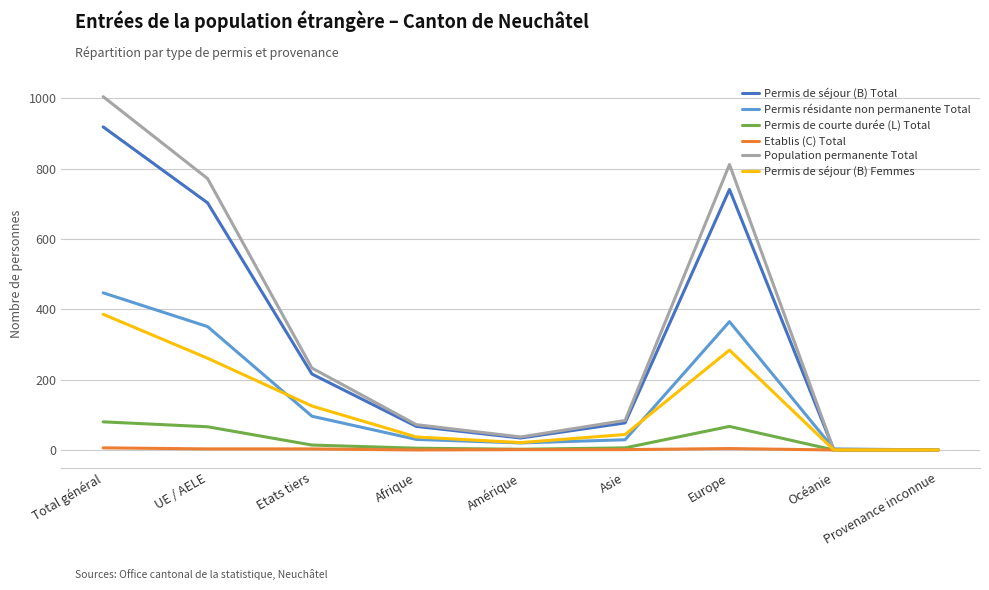

At which label does Etablis (C) Total first exceed 1?

Total général